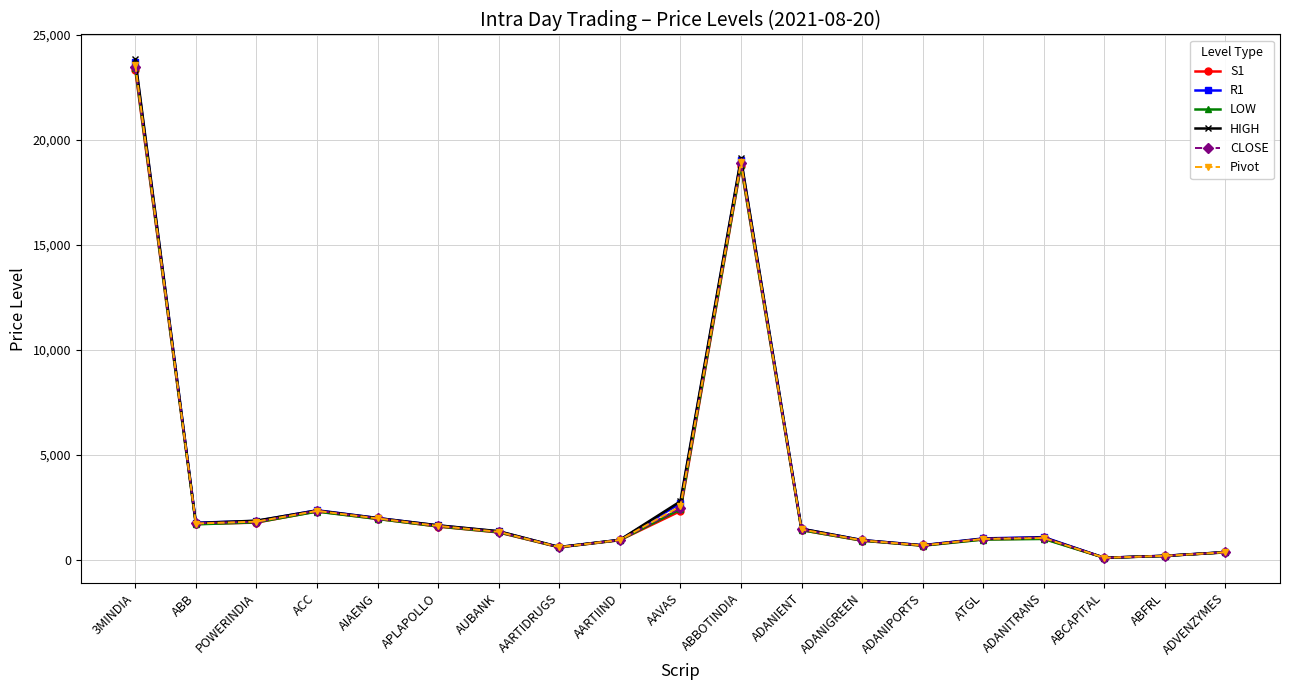

True or false: Pivot has more than 0 points higher than both neighbors.

True